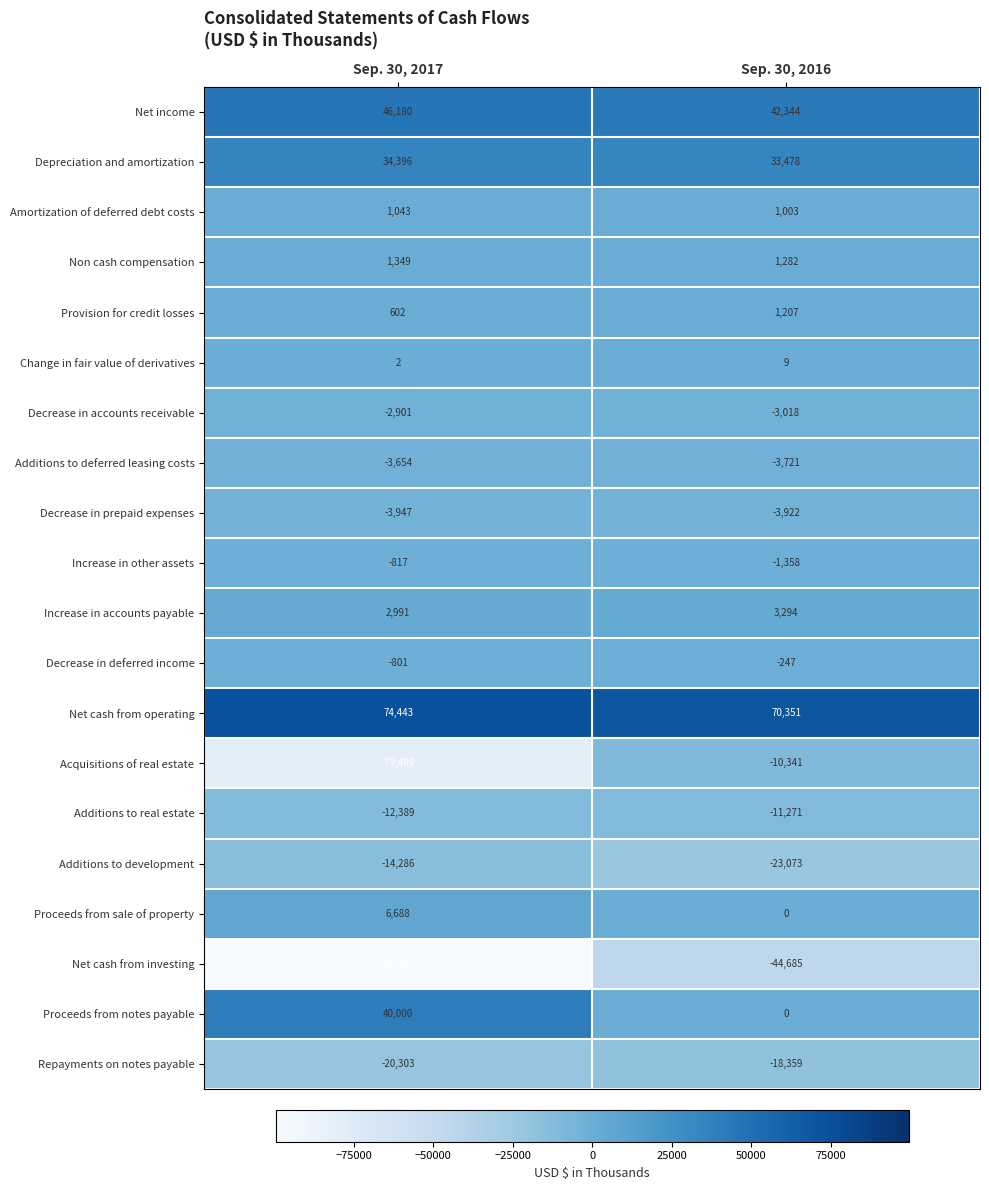

Which series has the largest total across all categories?

Net cash from operating